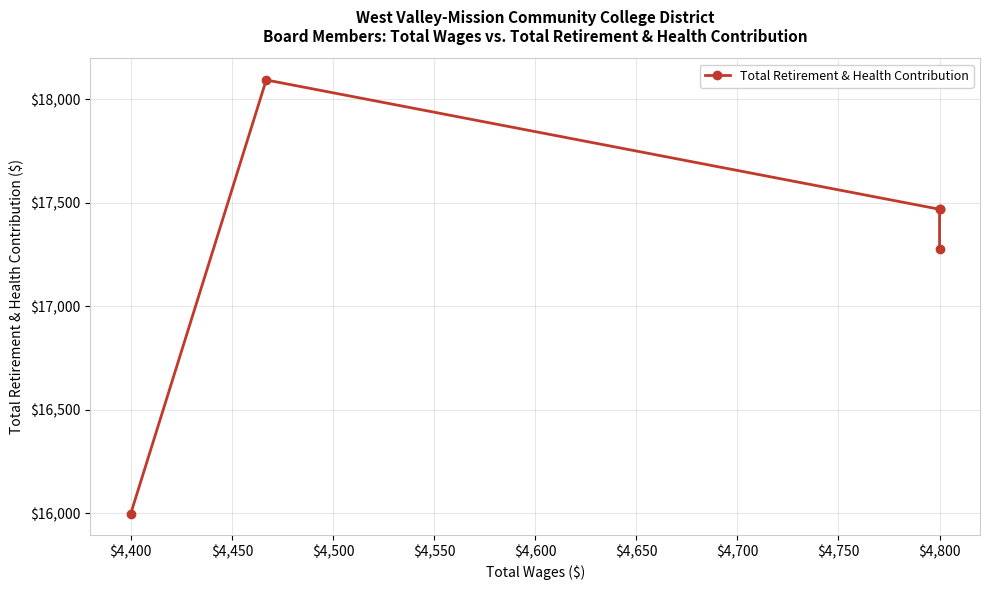

What is the average value?

17261